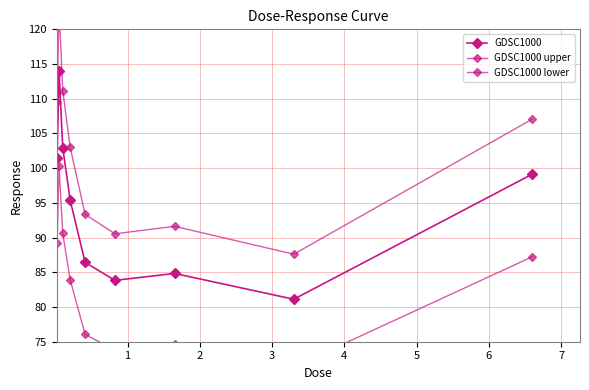

At which category does GDSC1000 reach its first local valley?

5